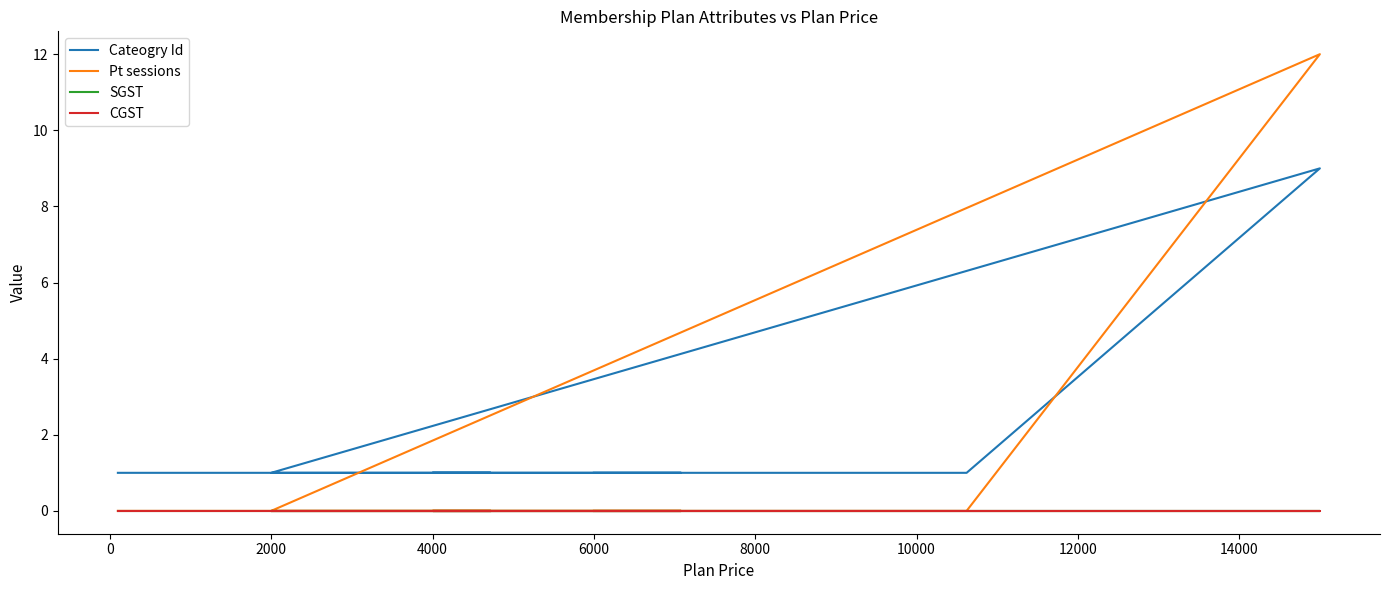

What is the total value across all series at 8000?

1